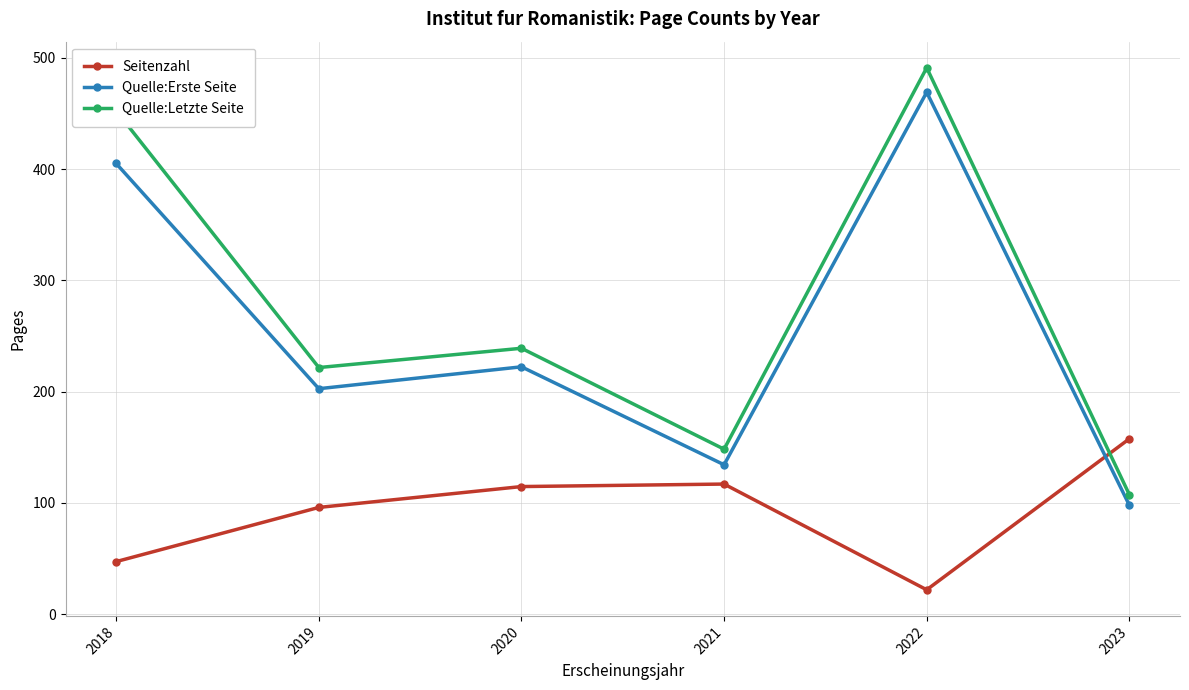

True or false: Quelle:Letzte Seite and Quelle:Erste Seite cross at least once.

False